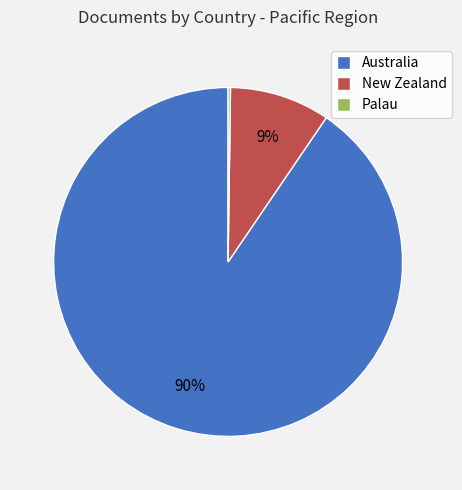

Is it true that Australia is 79% of the pie?

False